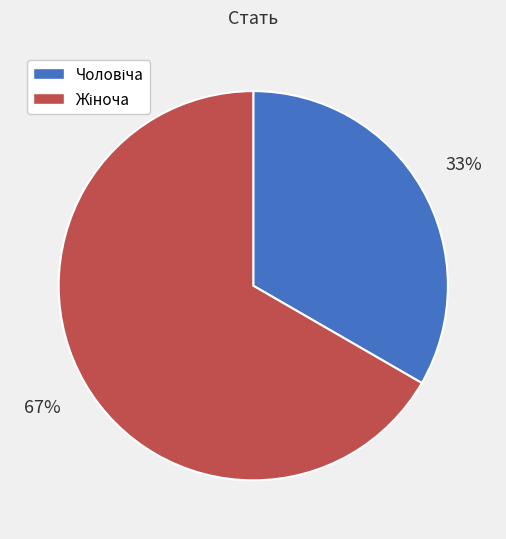

Is there a majority slice in this chart?

Yes